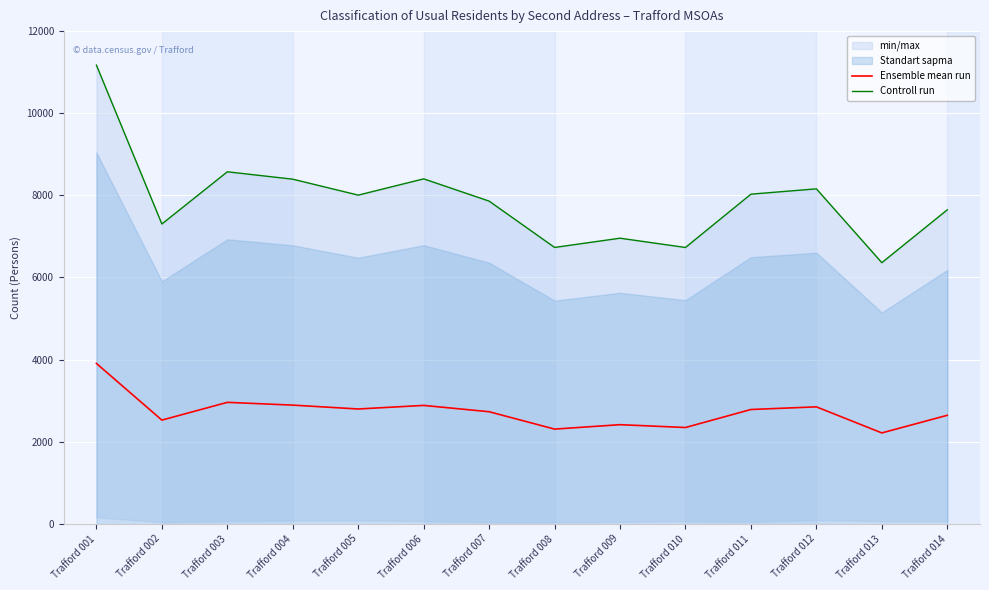

Reading left to right, transcribe all the data shown in this chart.

Ensemble mean run: 3907.0	2527.0	2959.3	2892.0	2797.7	2885.0	2731.0	2308.0	2415.7	2346.7	2785.3	2849.7	2215.0	2644.0
Controll run: 11171.0	7303.0	8574.0	8394.0	8006.0	8402.0	7860.0	6732.0	6957.0	6731.0	8029.0	8159.0	6361.0	7648.0